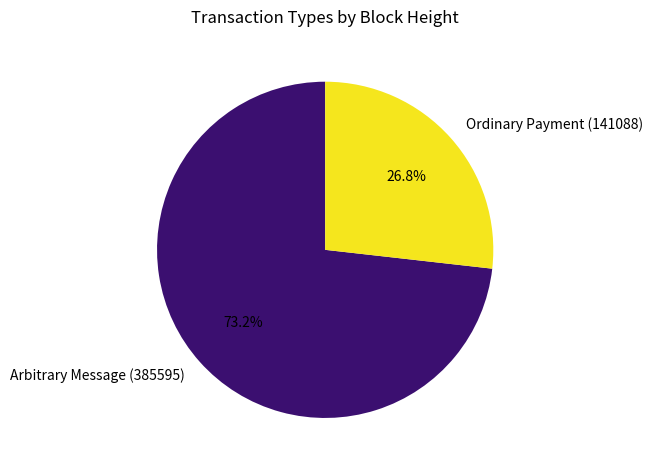

Rank the categories by value from highest to lowest.

Arbitrary Message (385595), Ordinary Payment (141088)